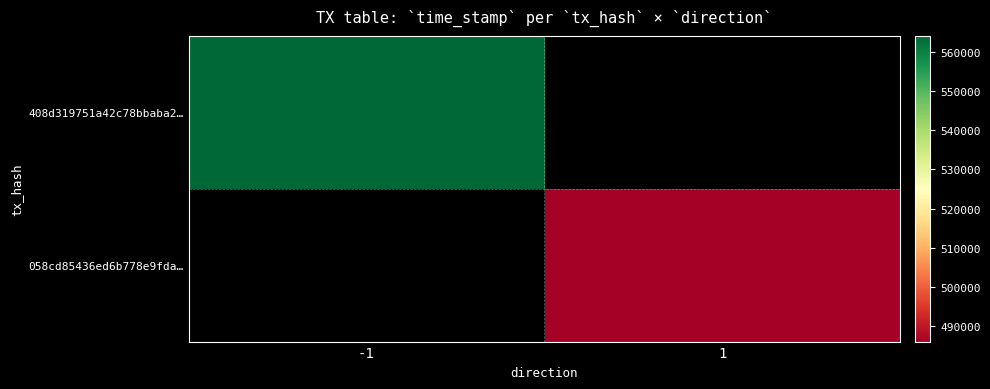

At 1, list the series in order from smallest to largest.

408d319751a42c78bbaba2…, 058cd85436ed6b778e9fda…